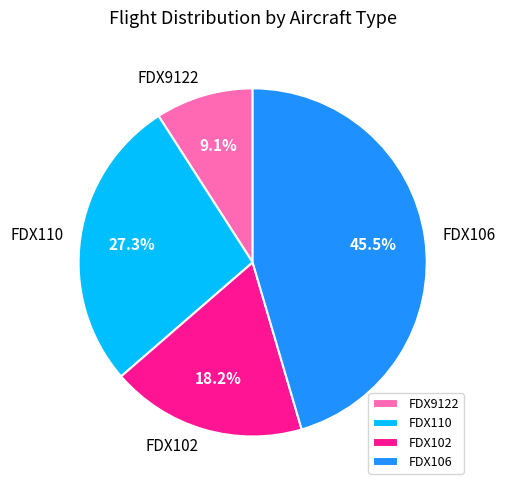

The FDX102 slice represents 18% of the pie. True or false?

True